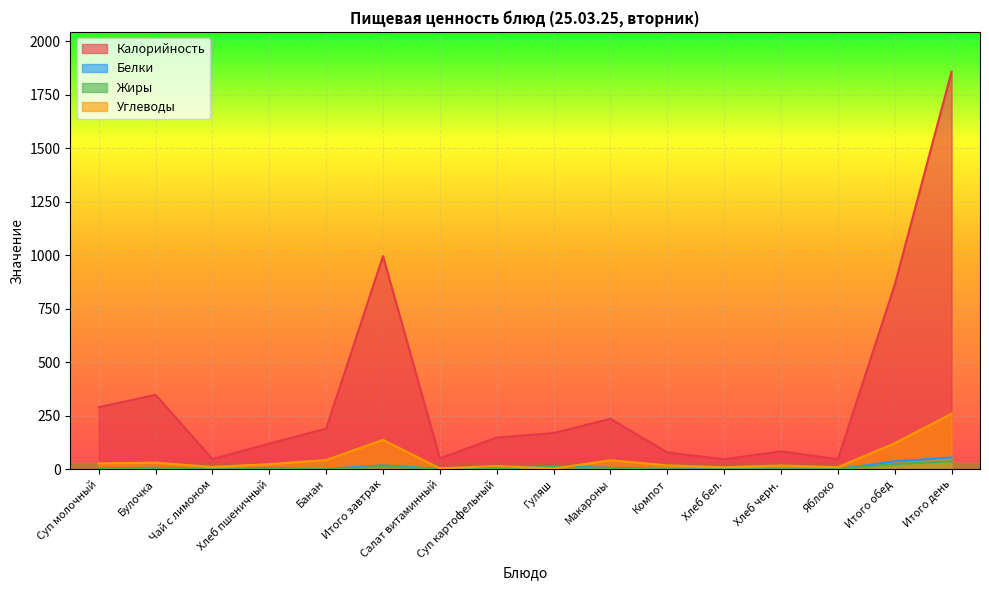

What is the total value across all series at Гуляш?

197.4